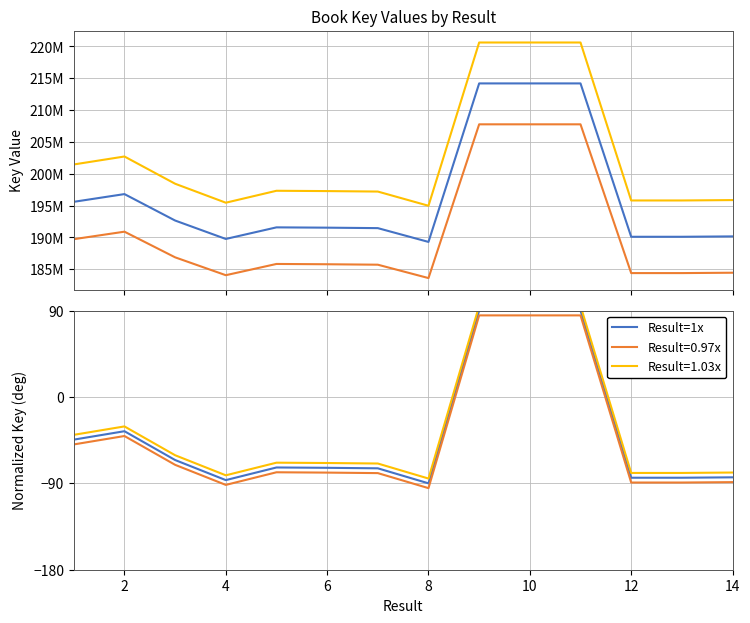

How many negative values are there?

11